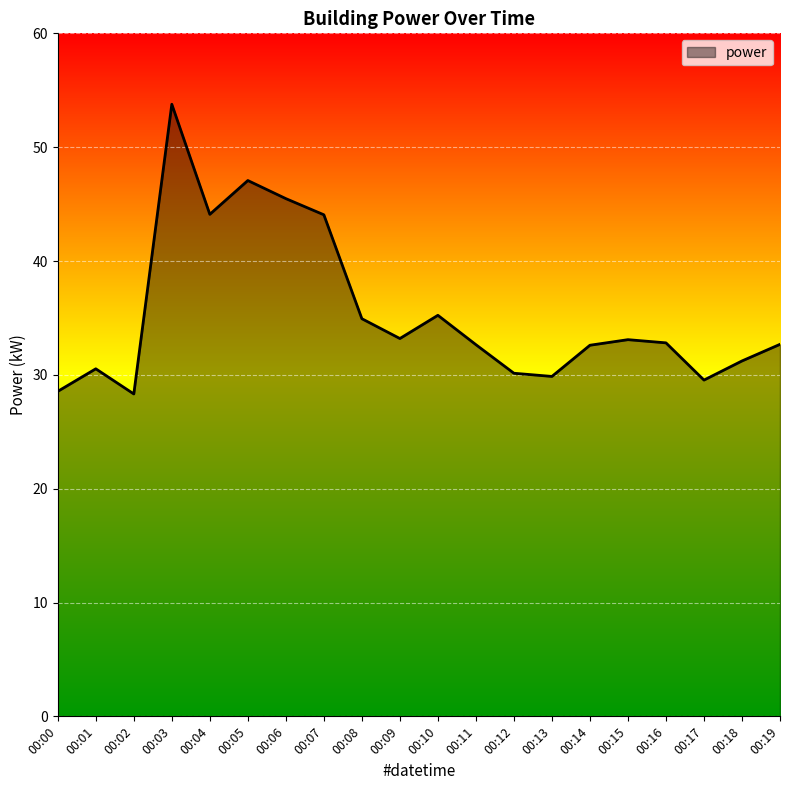

The chart shows a value of 32.8 at 00:16. True or false?

True